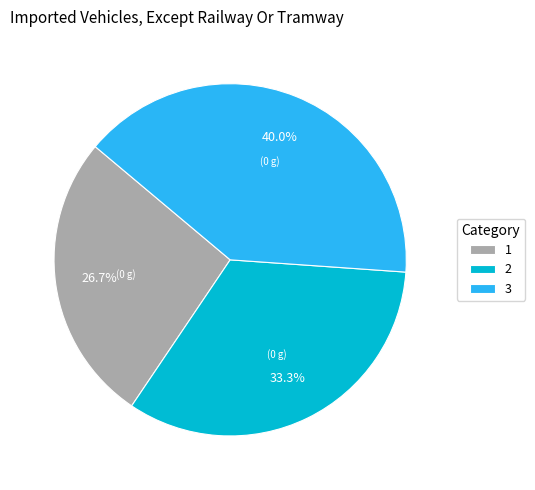

To the nearest percent, what is the combined percentage of 3 and 1?

67%